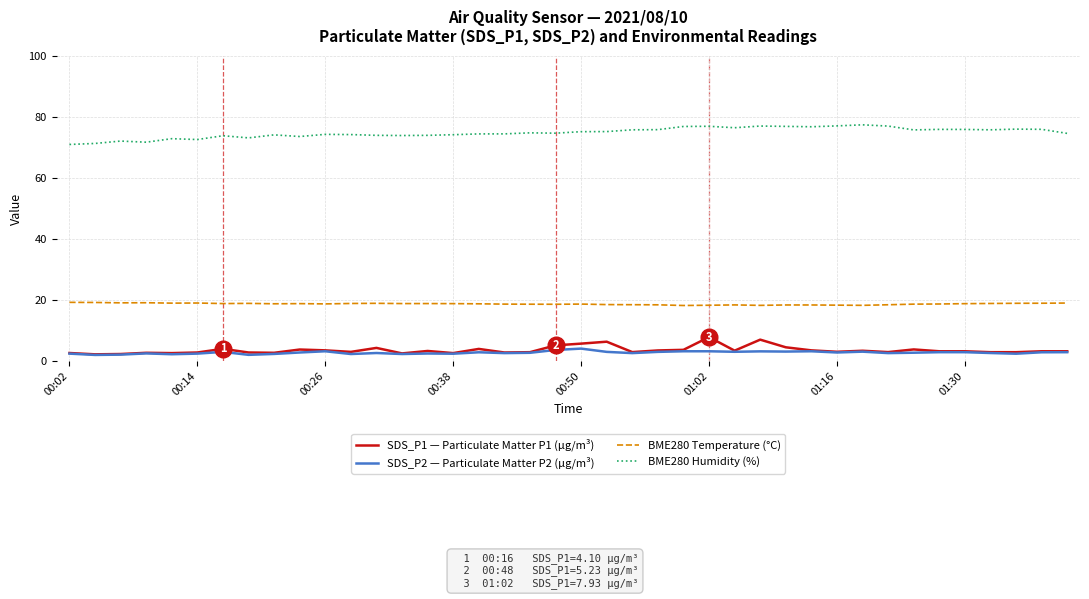

True or false: SDS_P1 — Particulate Matter P1 (µg/m³) and BME280 Temperature (°C) intersect in this chart.

False